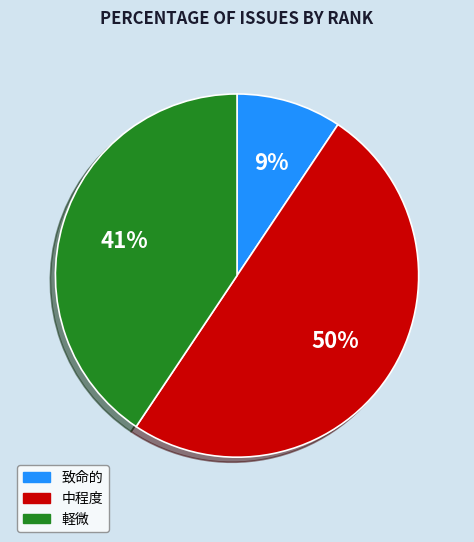

To the nearest percent, what is the difference between the largest and smallest slice percentages?

41%